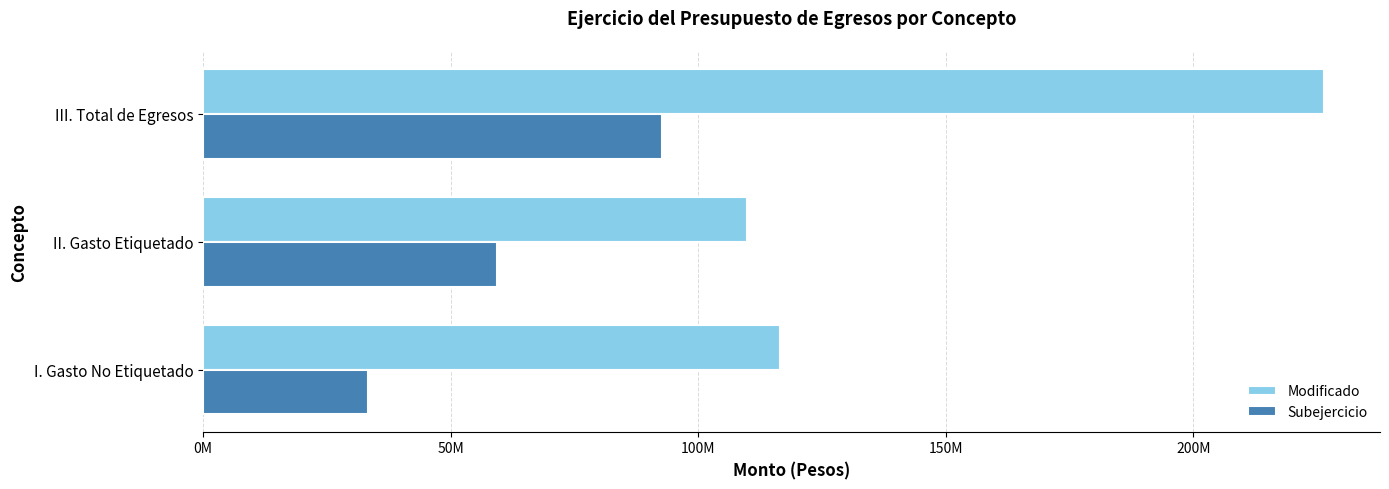

List the series in order of their overall mean, lowest first.

Subejercicio, Modificado